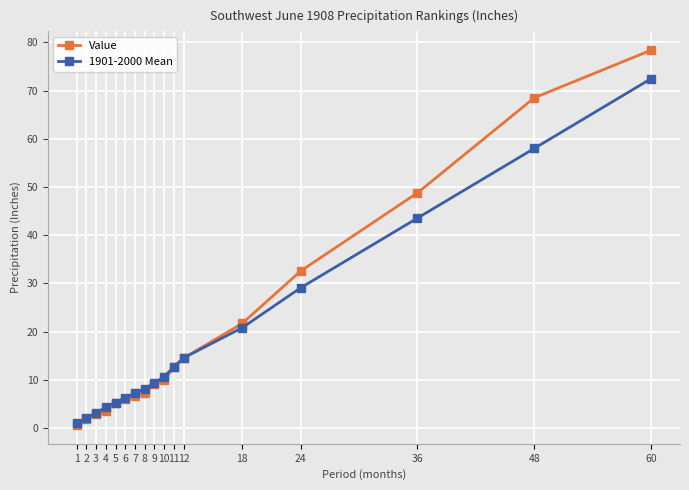

List the series in order of their peak value, highest first.

Value, 1901-2000 Mean